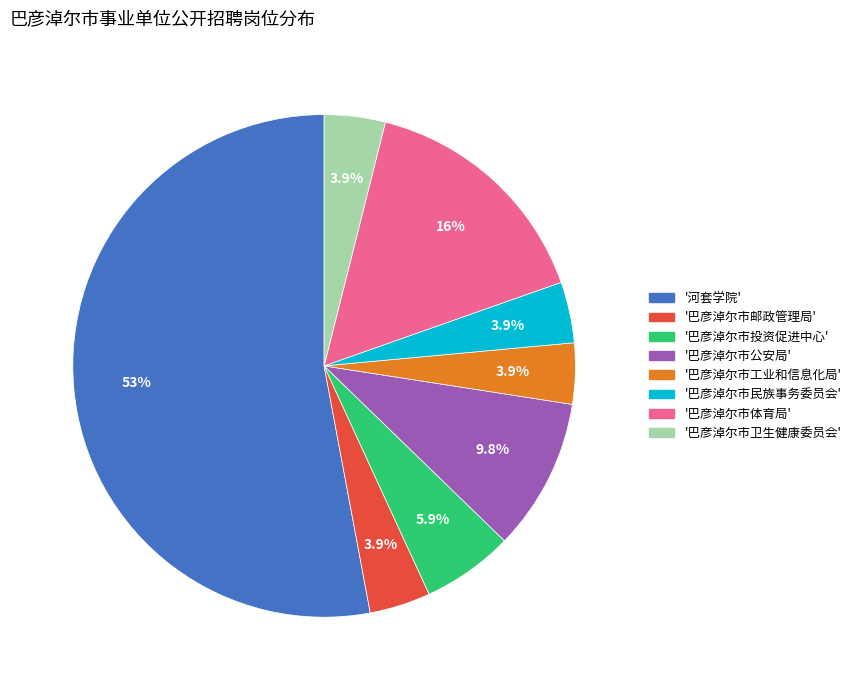

Which slice is the largest?

河套学院